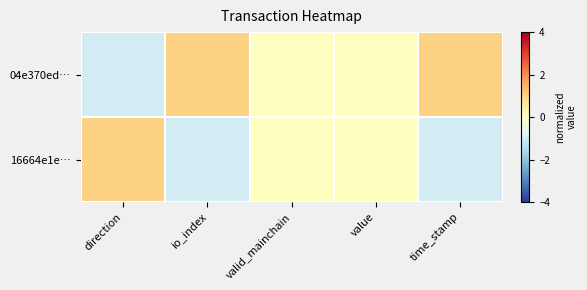

Which has a higher value, valid_mainchain or time_stamp?

time_stamp